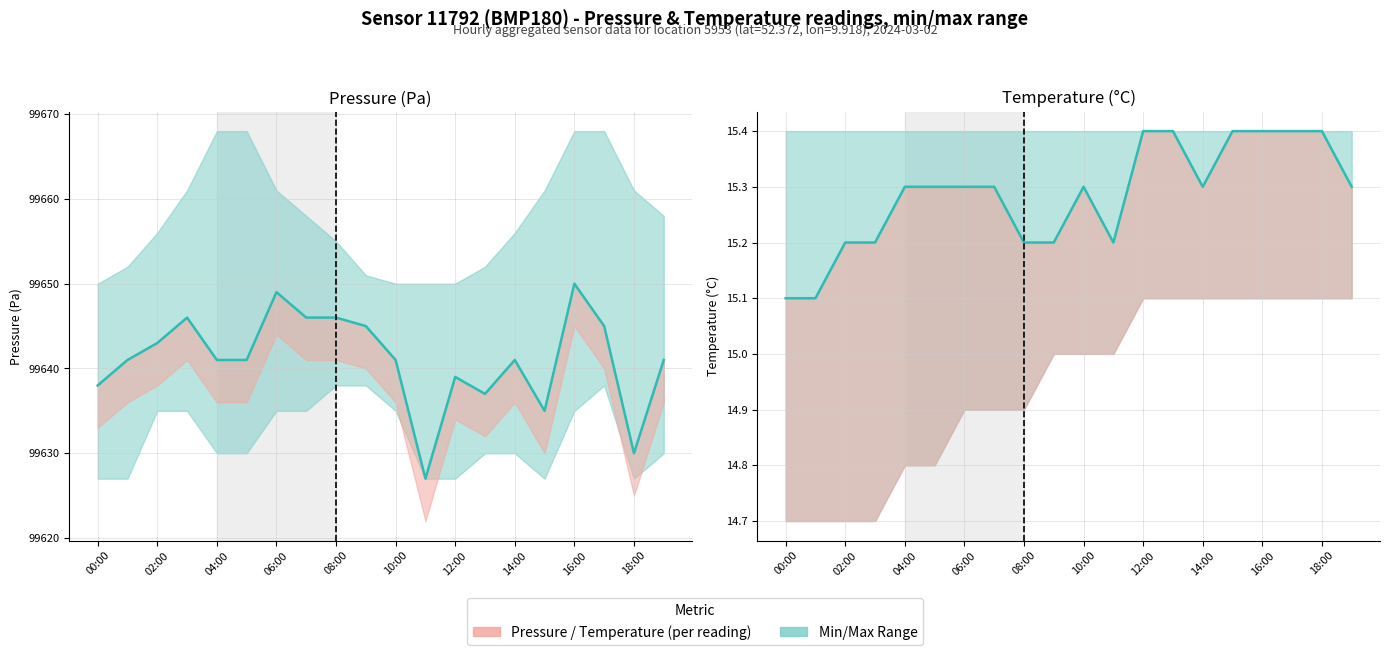

Is it true that Temperature line equals 15.3 at 10:00?

True